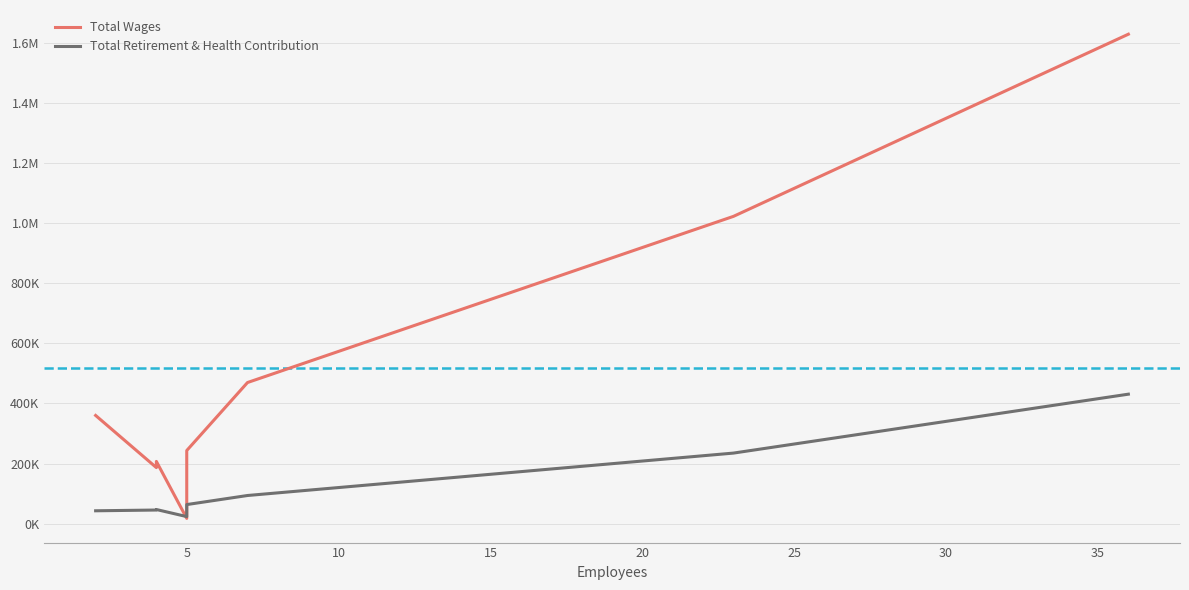

How many interior local peaks does the Total Wages series have?

1